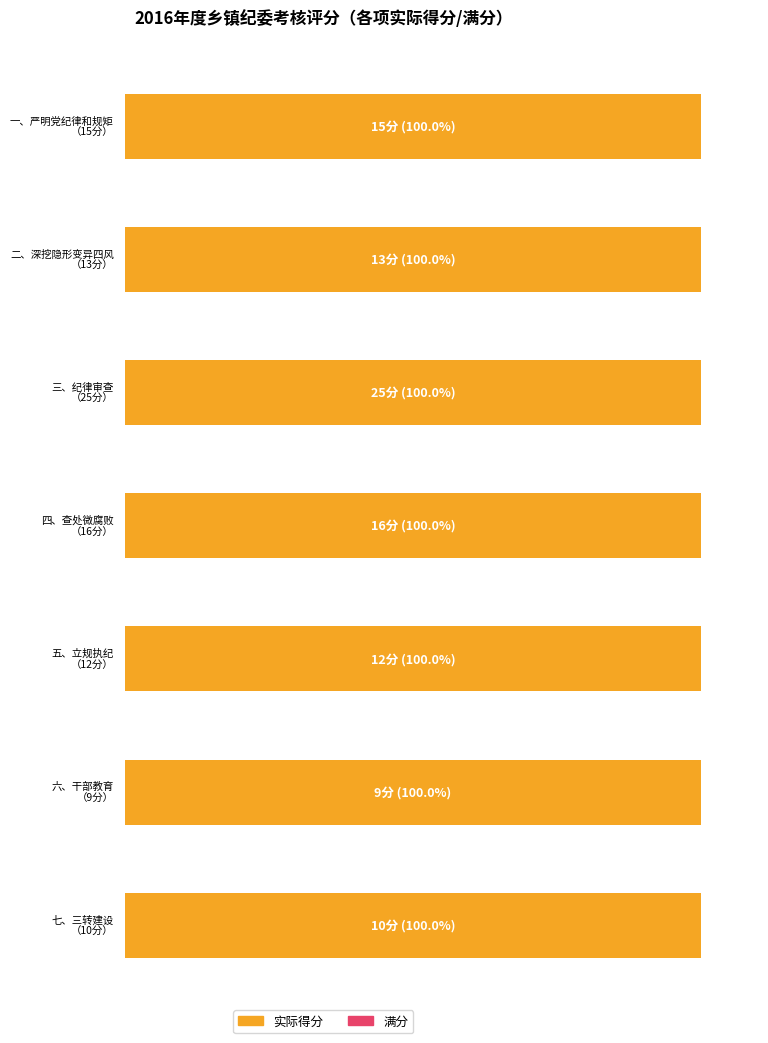

What is the maximum value shown in the chart?

25